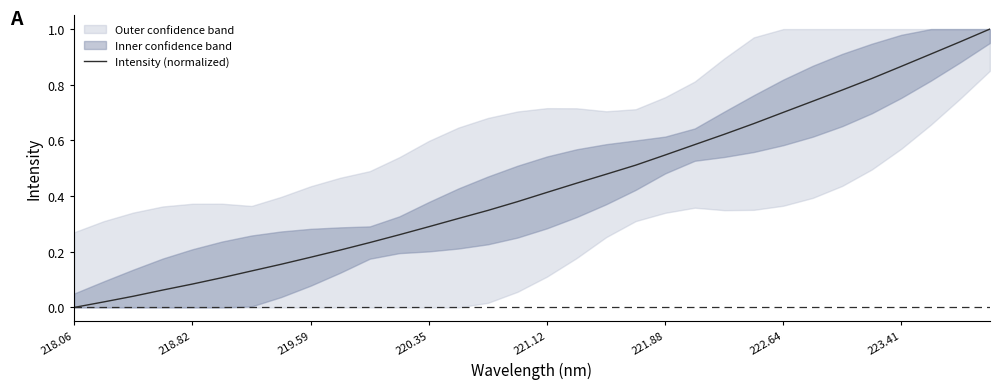

The Intensity (normalized) series shows 0.3 at 219.59. True or false?

False